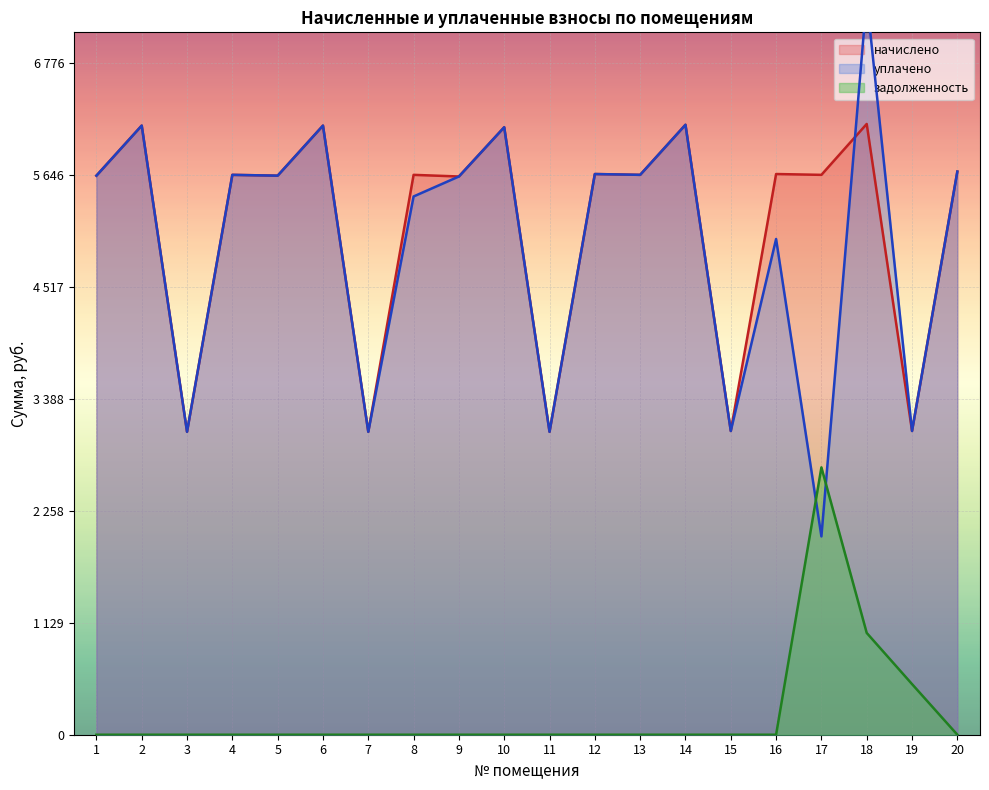

True or false: задолженность has more than 0 points higher than both neighbors.

True